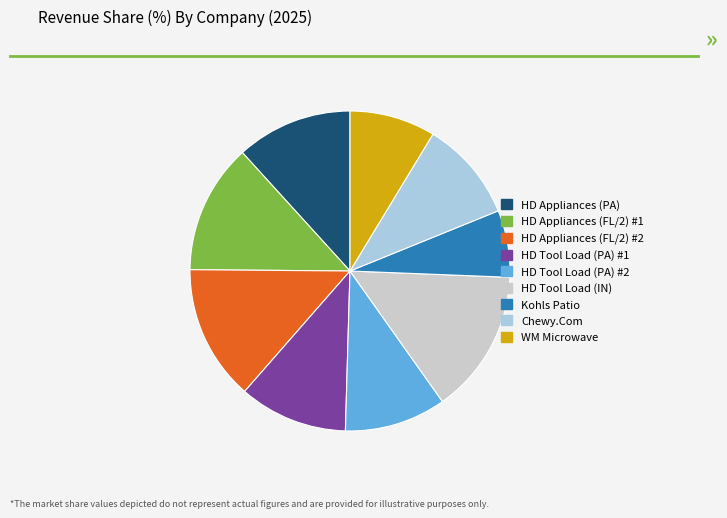

Approximately how many times larger is the value at HD Appliances (FL/2) #2 compared to HD Tool Load (PA) #2?

1.3